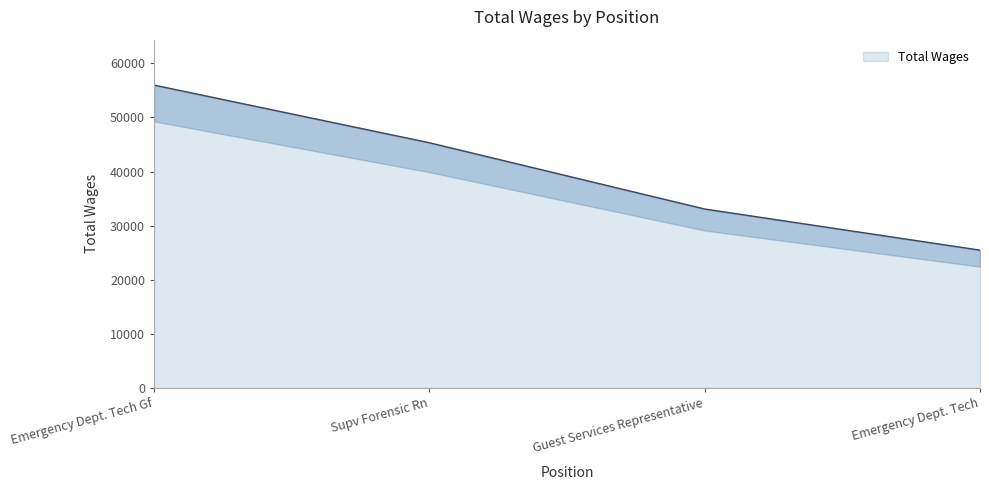

At which label is the value closest to 40724?

Supv Forensic Rn